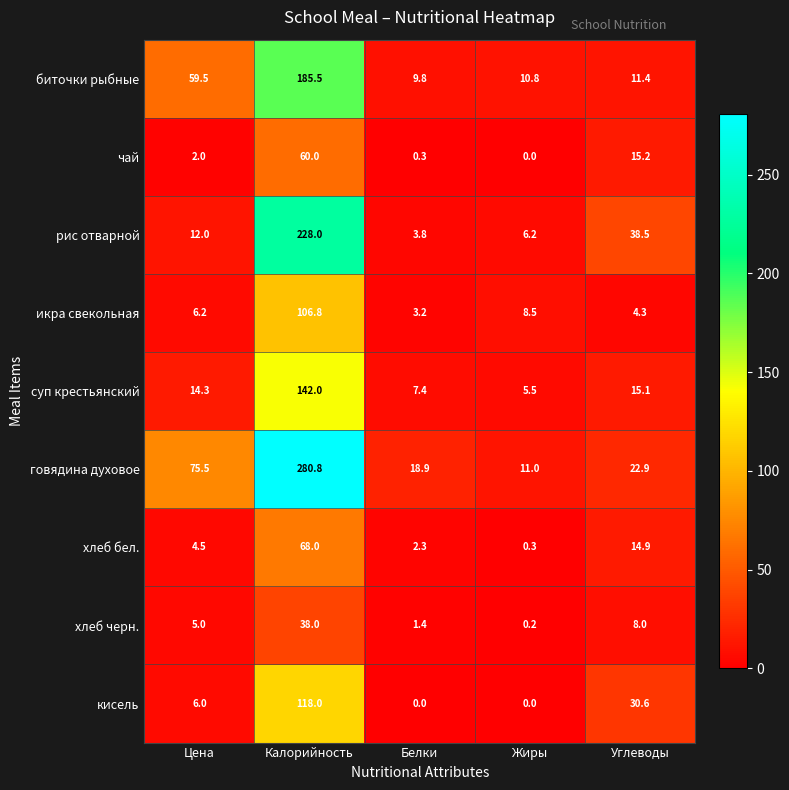

What is the lowest value of the икра свекольная series?

3.2